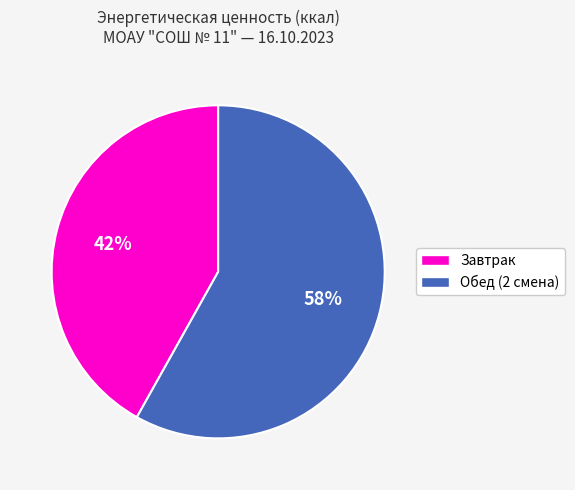

Does any single category account for the majority?

Yes